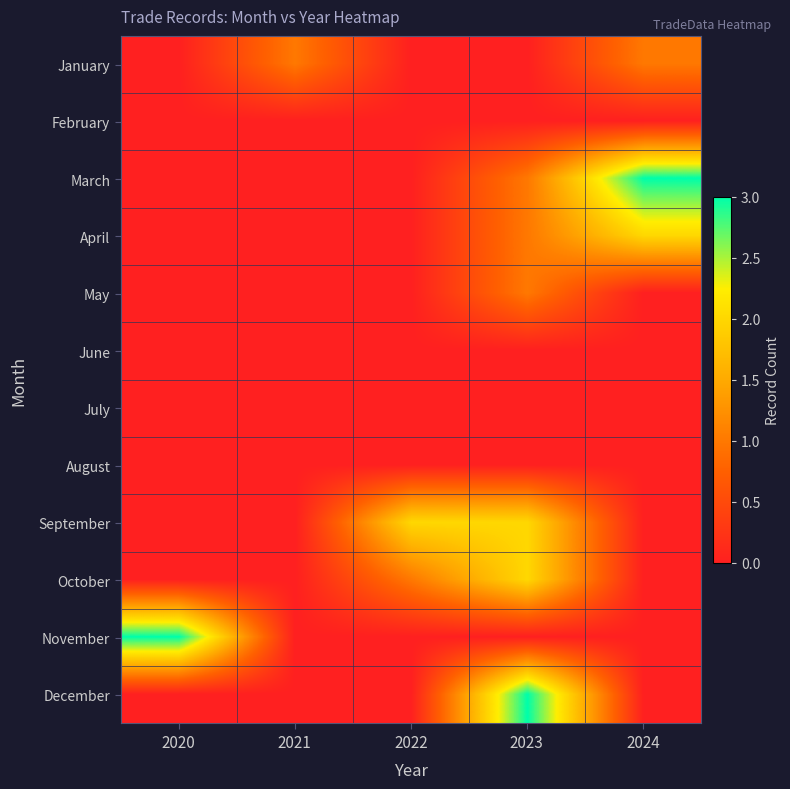

Which label corresponds to the largest value in the chart?

2024